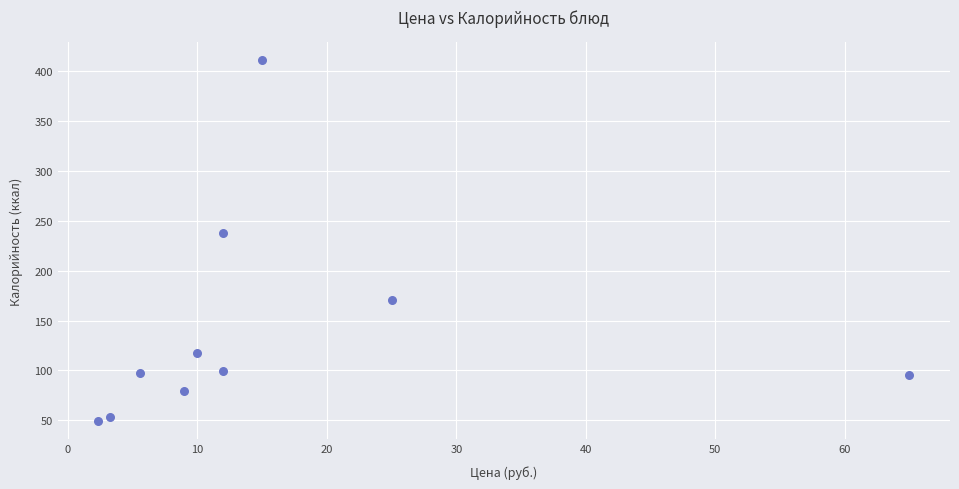

What is the range of Y values (max minus min)?

362